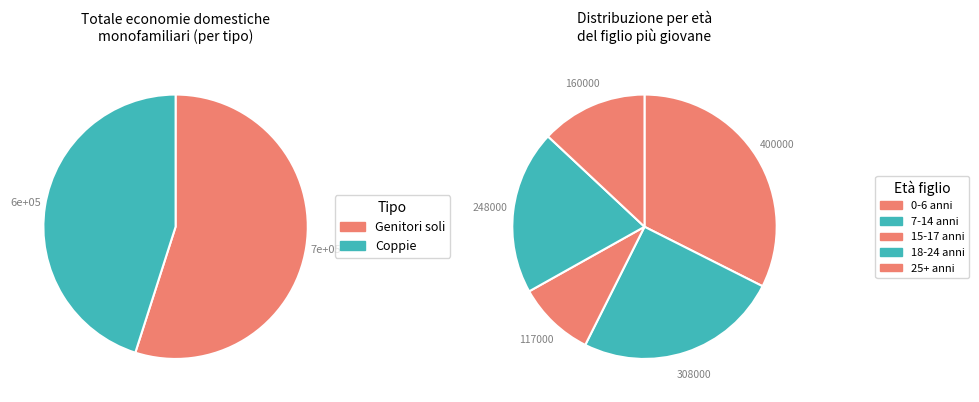

Does Il figlio più giovane di 25 anni o più account for over 50% of the chart?

No